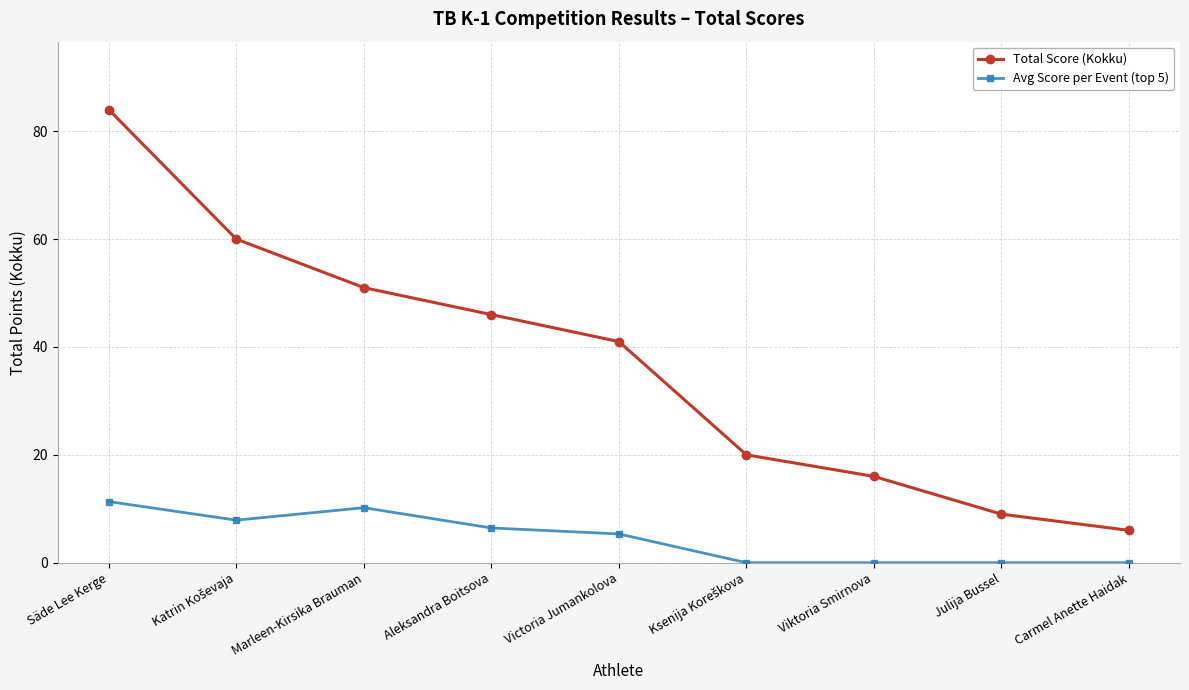

What is the difference between the highest and lowest values at Säde Lee Kerge?

72.7